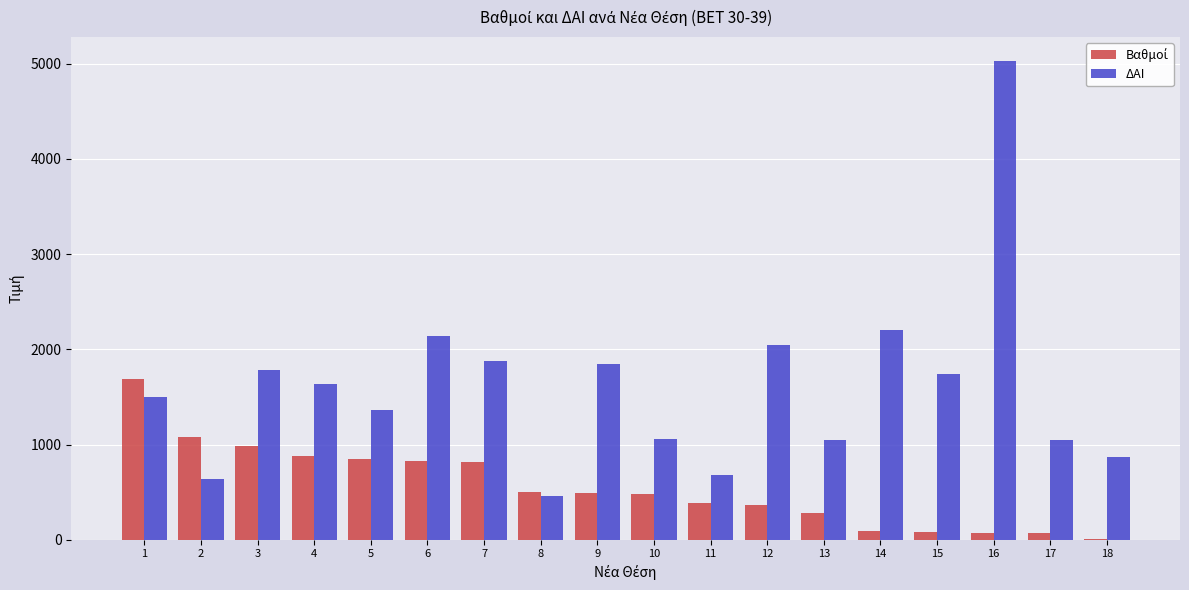

Between 2 and 6, which series saw the biggest shift?

ΔΑΙ